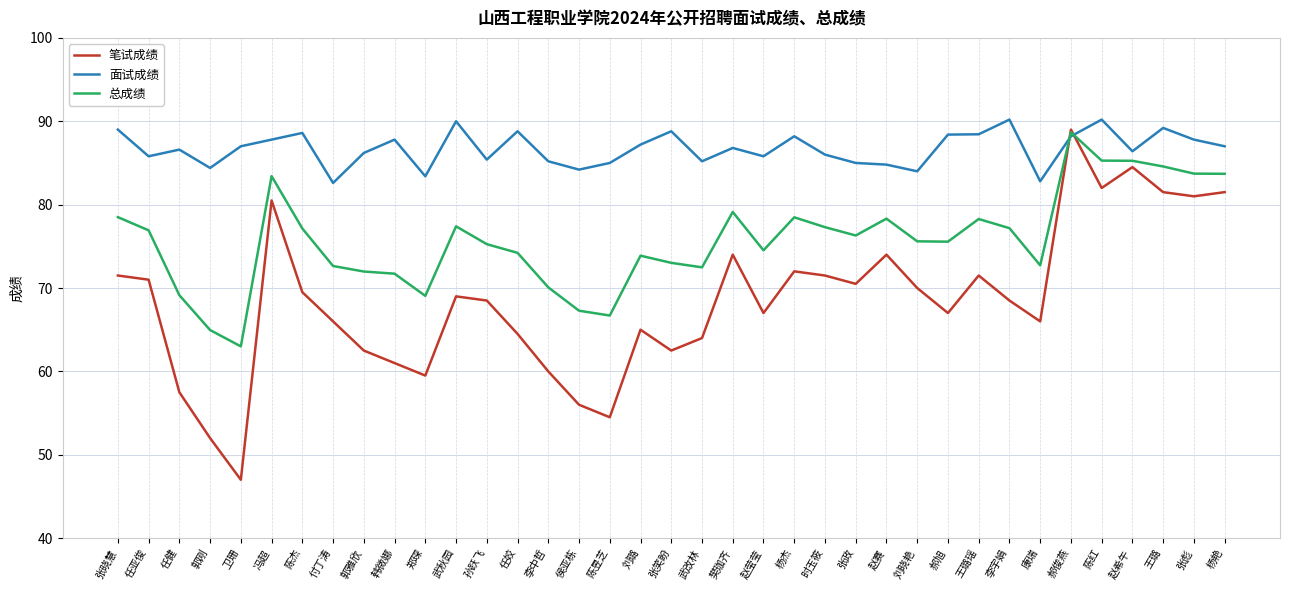

Rank the series at 李宇娟 from lowest to highest value.

笔试成绩, 总成绩, 面试成绩